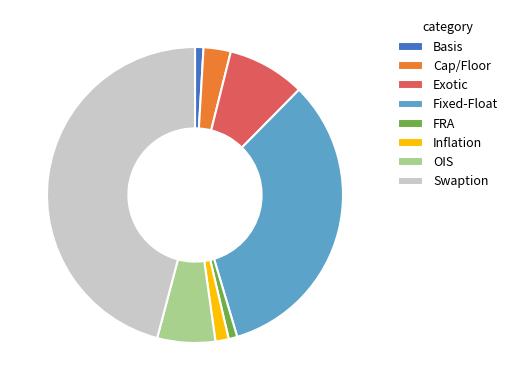

What is the largest slice in the pie chart?

Swaption